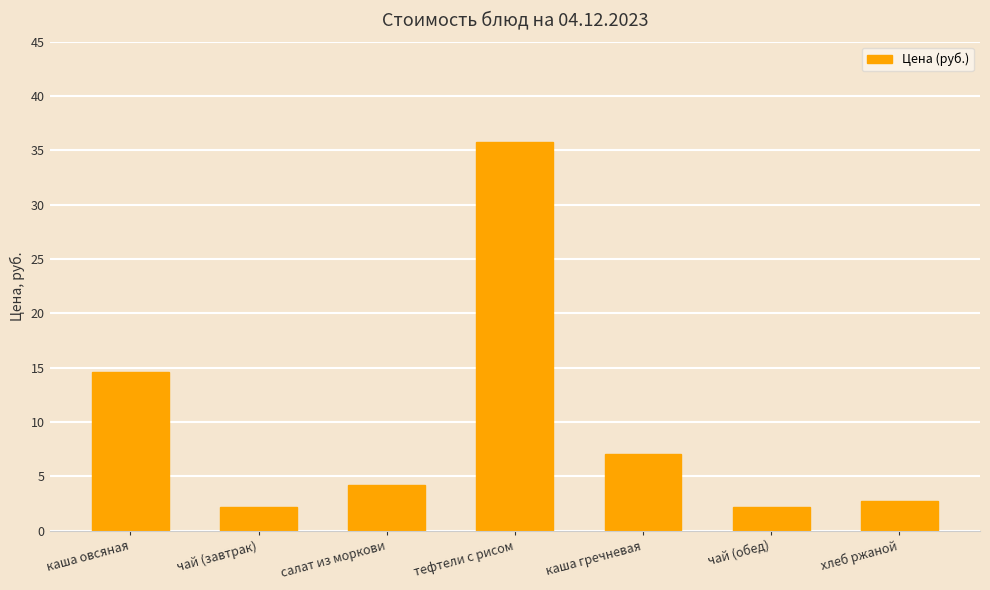

Approximately how many times larger is the value at тефтели с рисом compared to каша овсяная?

2.5